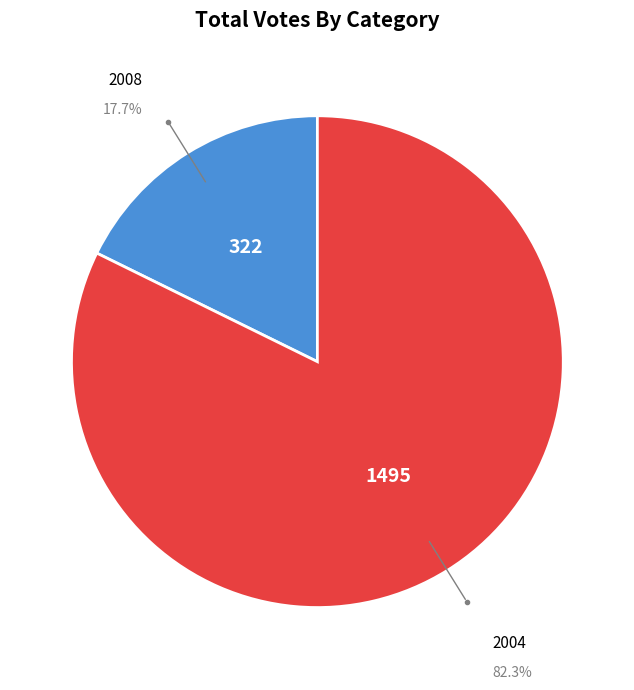

How many slices are in this pie chart?

2